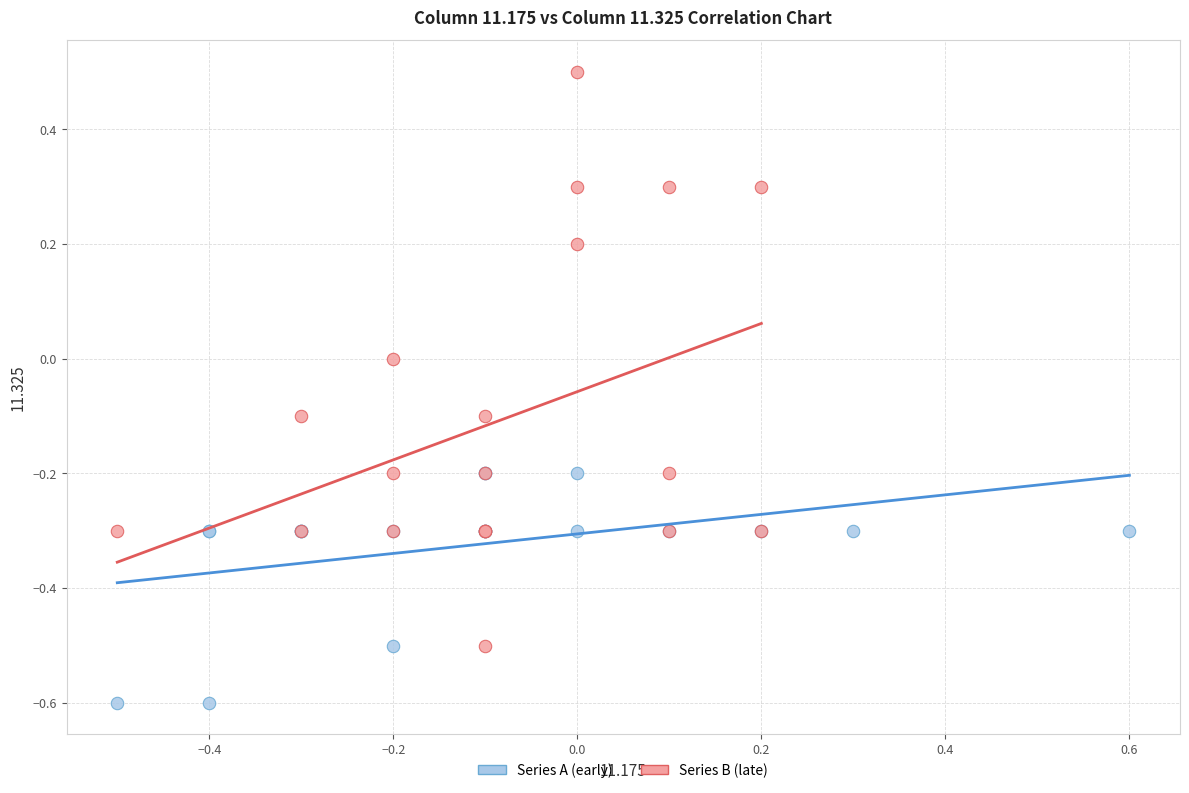

Which series contains the lowest Y value?

Series A (early)